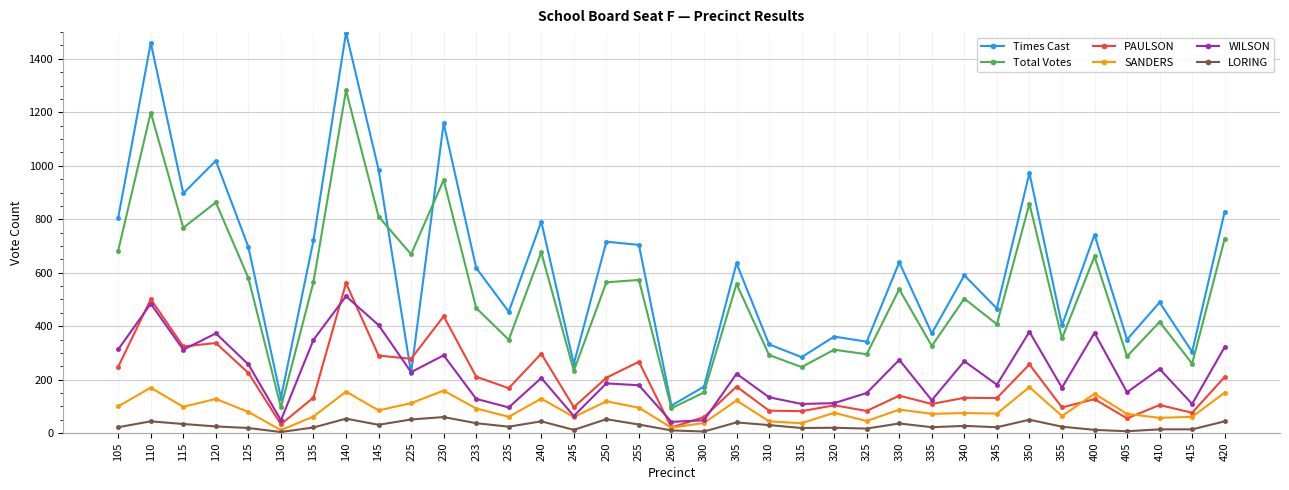

At which category is the sum across all series the highest?

140